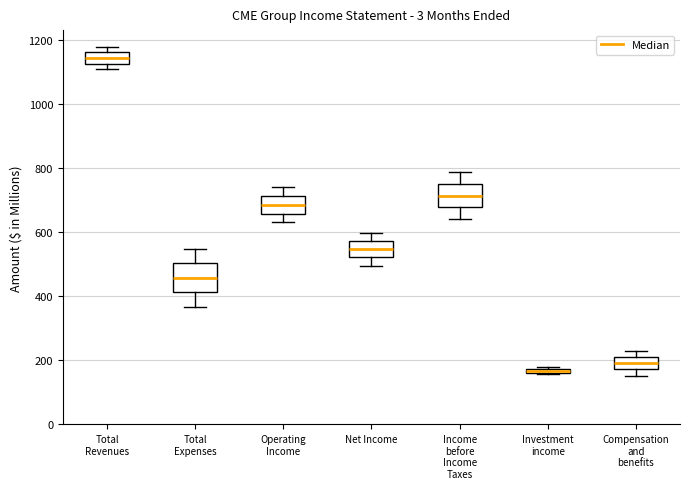

Where does the lower whisker of the box for Net Income end on the y-axis? The values are not printed on the chart, so give them approximately, as read against the axis.

500